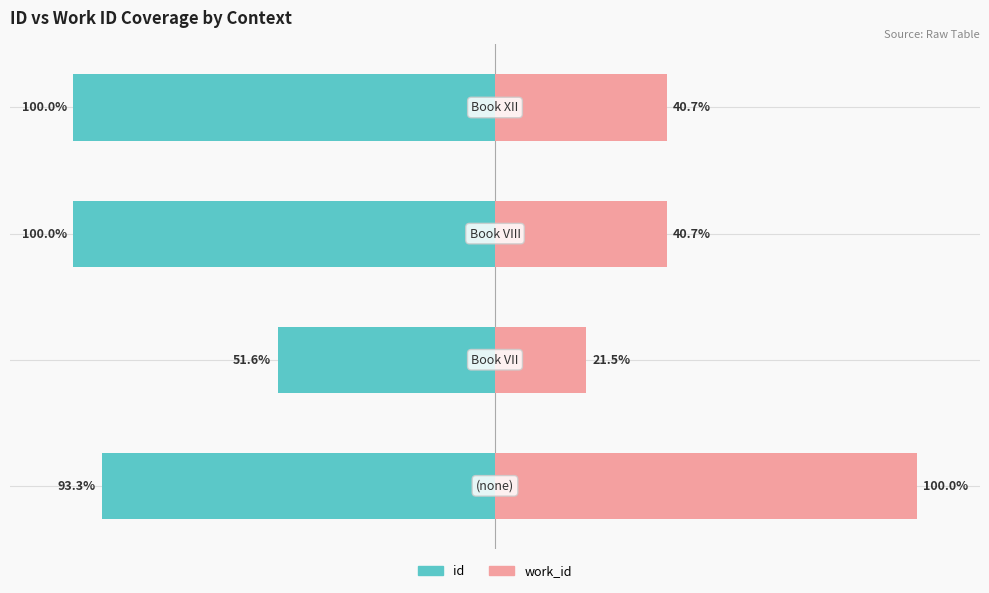

What is the value of the work_id bar at the 2nd from the left?

21.5